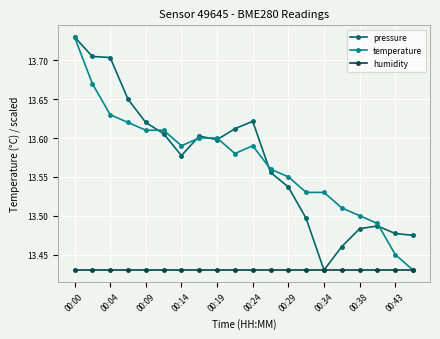

At which label does temperature reach its peak?

00:00